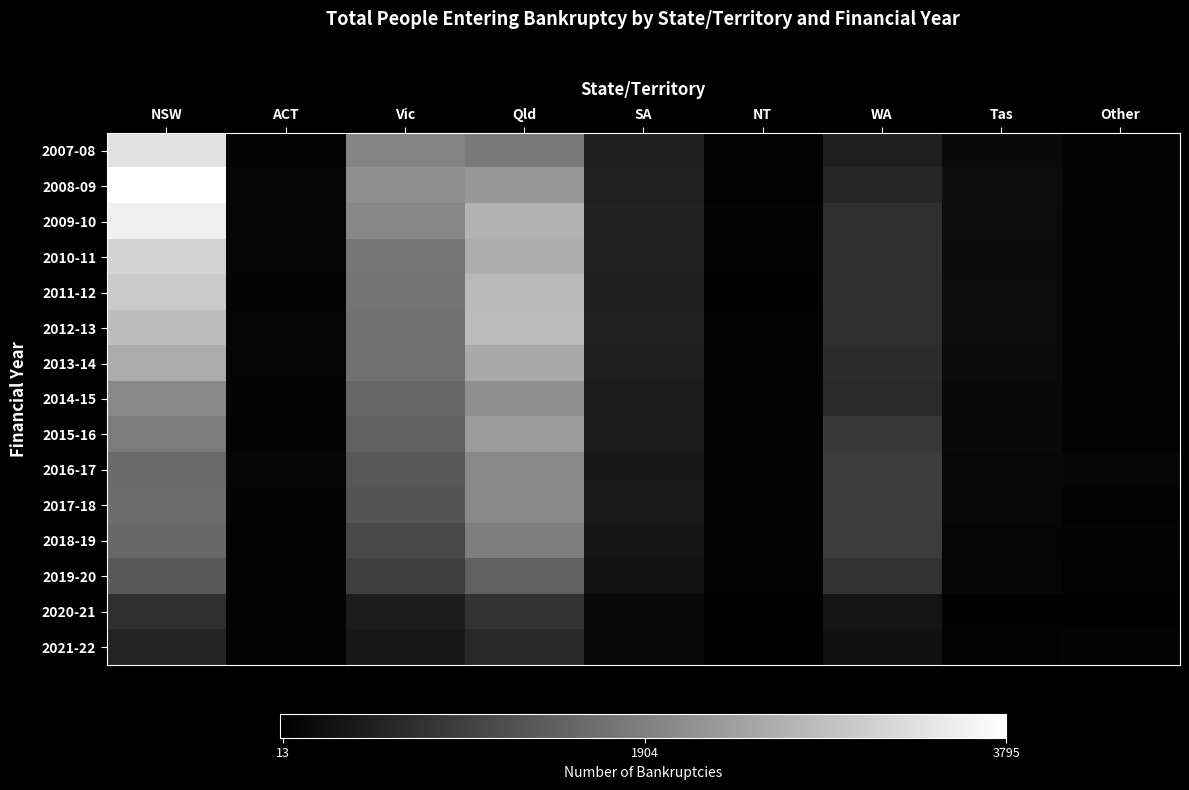

Which series changed the most between NSW and NT?

2008-09